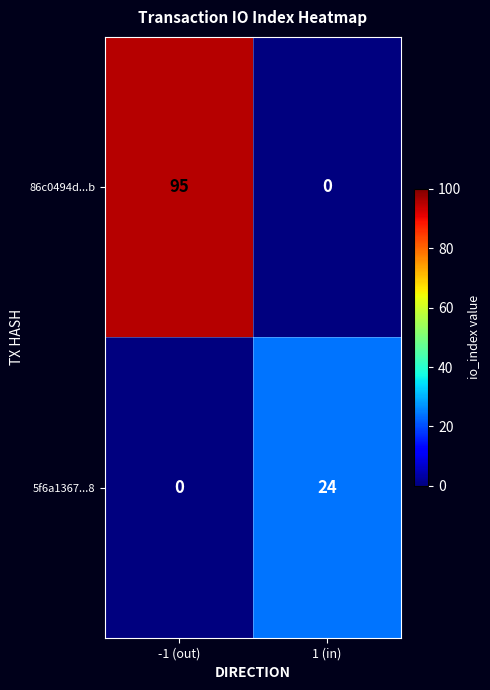

Which series has the largest range (max minus min)?

86c0494d...b